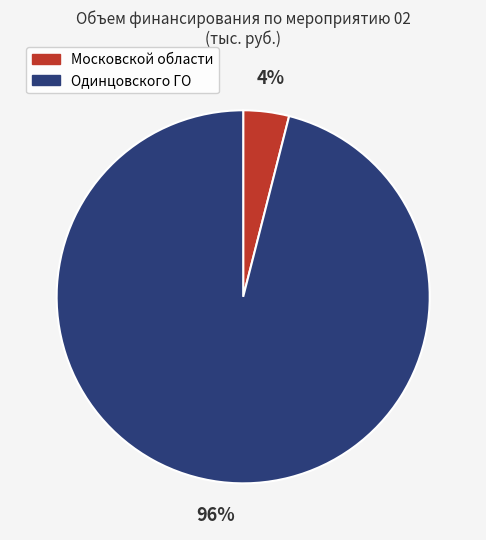

Is there any slice that represents more than half of the pie?

Yes